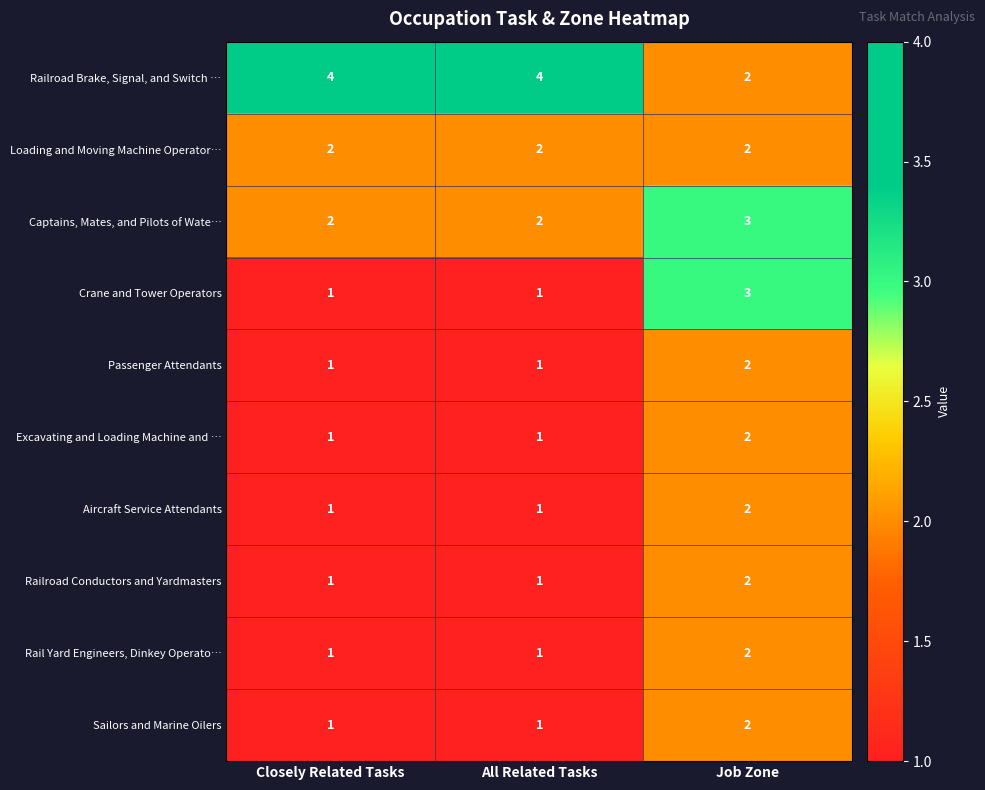

Which series has the largest total across all categories?

Railroad Brake, Signal, and Switch …